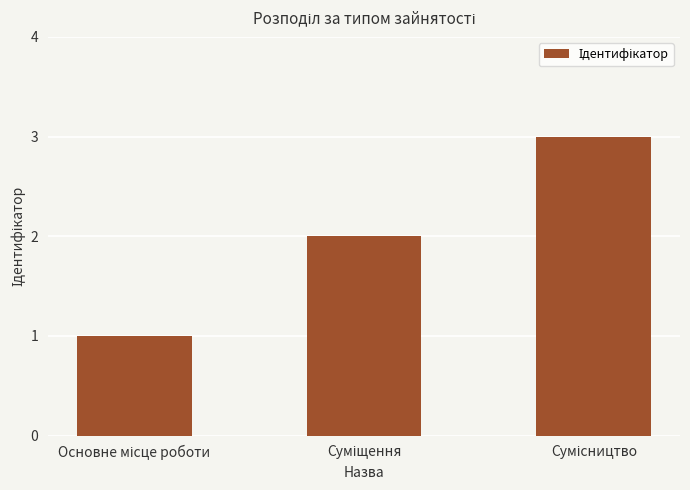

What is the maximum value shown in the chart?

3